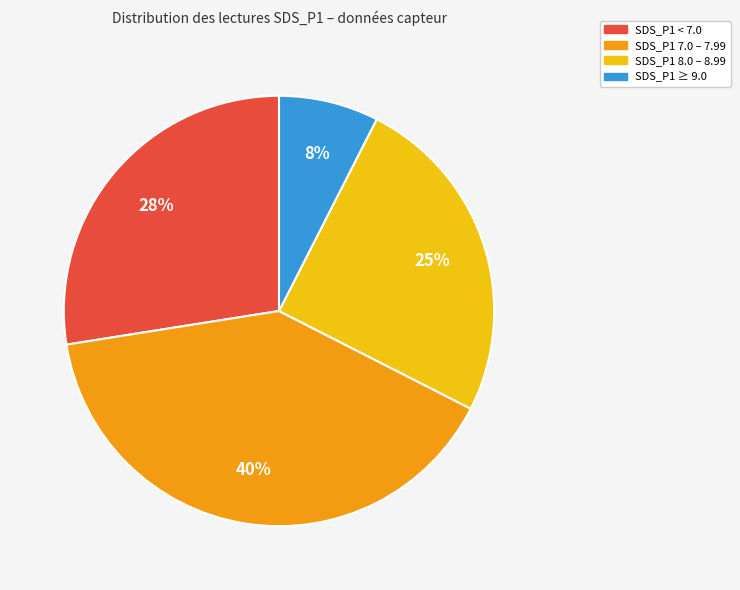

To the nearest percent, what is the combined percentage of SDS_P1 8.0 – 8.99 and SDS_P1 ≥ 9.0?

33%